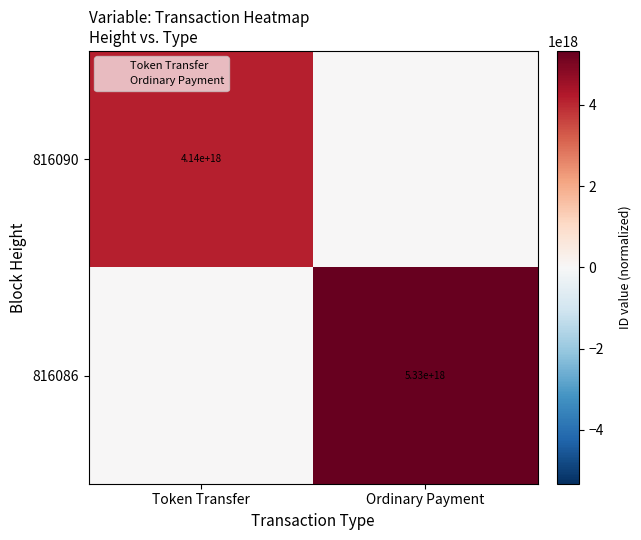

What is the difference between the maximum and minimum values in the 816090 series?

4139562279901982720